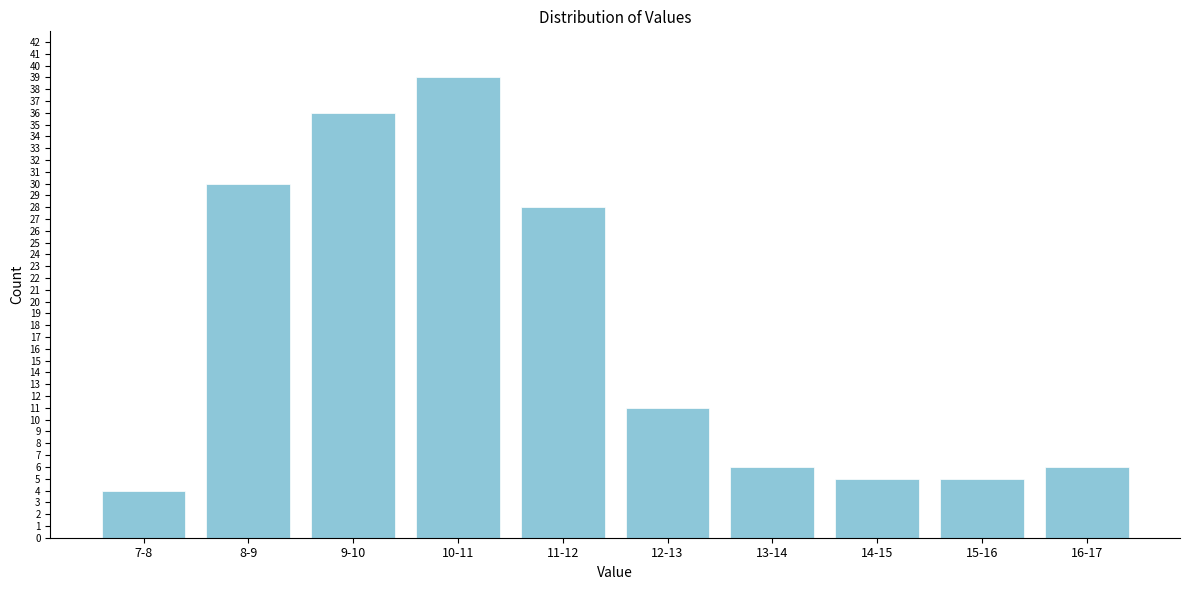

Reading left to right, what are all the values shown in this chart?

7-8=4	8-9=30	9-10=36	10-11=39	11-12=28	12-13=11	13-14=6	14-15=5	15-16=5	16-17=6